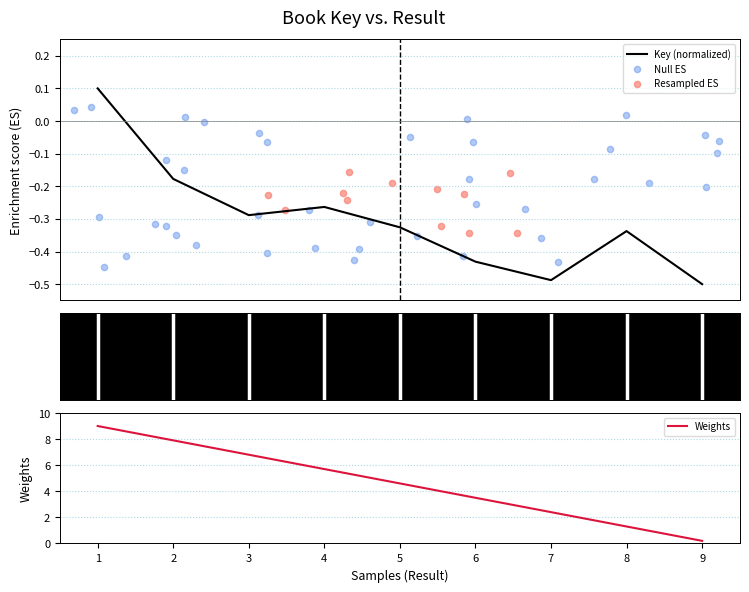

Which has a higher value, 1 or 8?

1